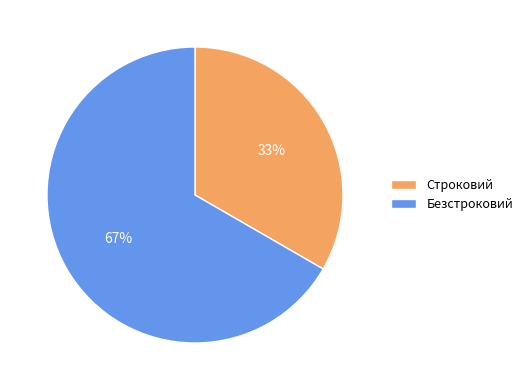

Which slice is the smallest?

Строковий